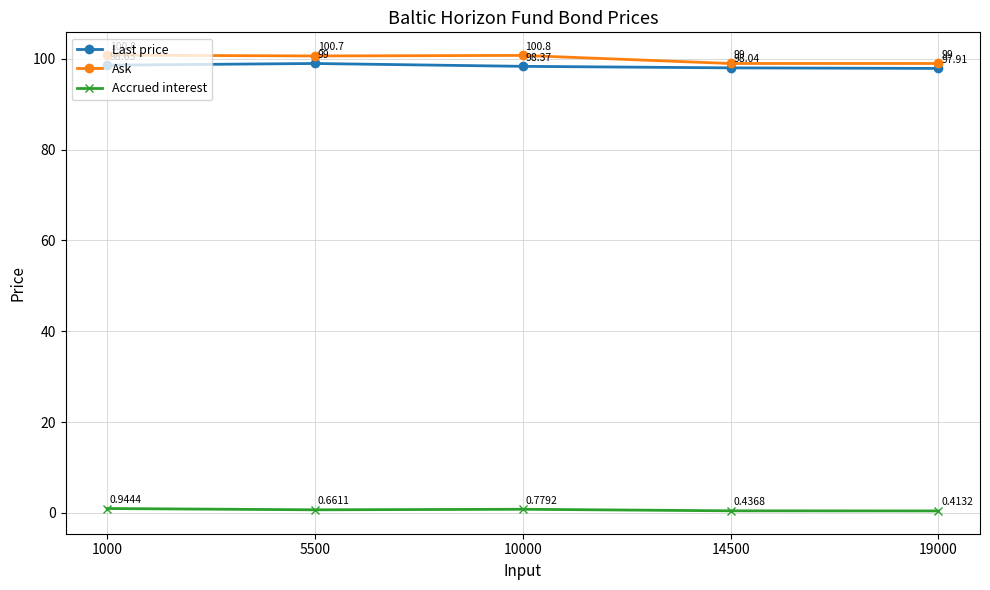

What is the approximate value of Last price at 10000?

98.4